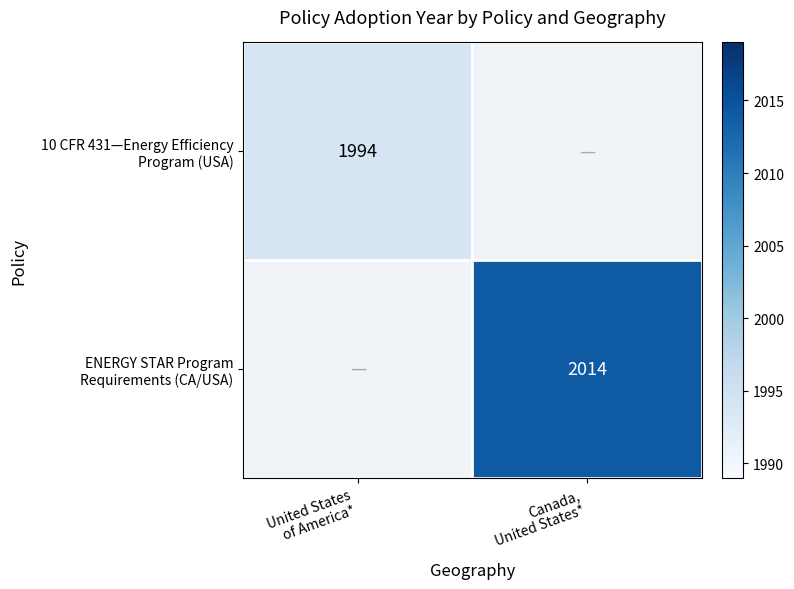

Between United States
of America* and Canada,
United States*, which is larger?

Canada,
United States*